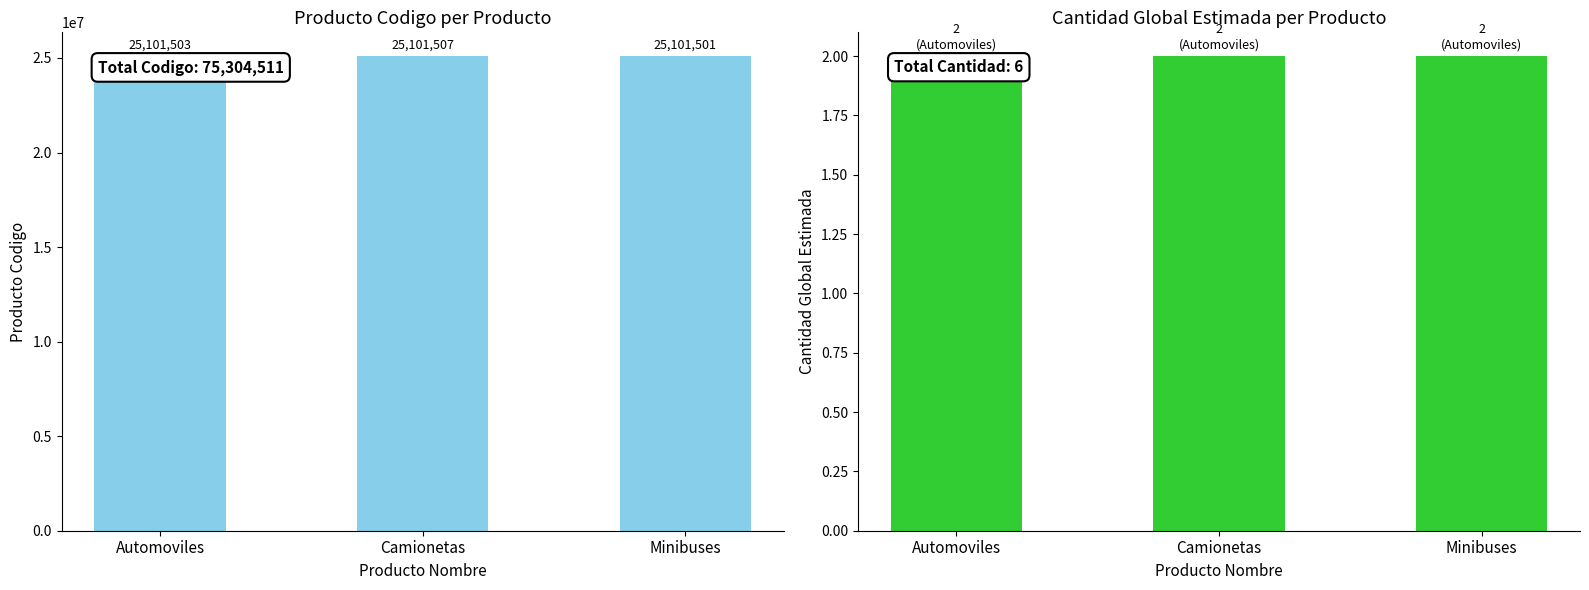

List the series in order of their peak value, lowest first.

cantidad_global_estimada, producto_codigo